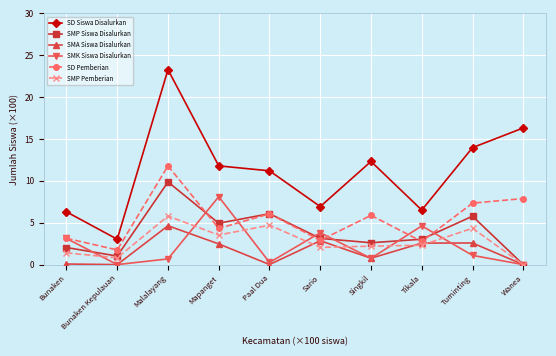

What is the highest value of the SMP Siswa Disalurkan series?

9.9